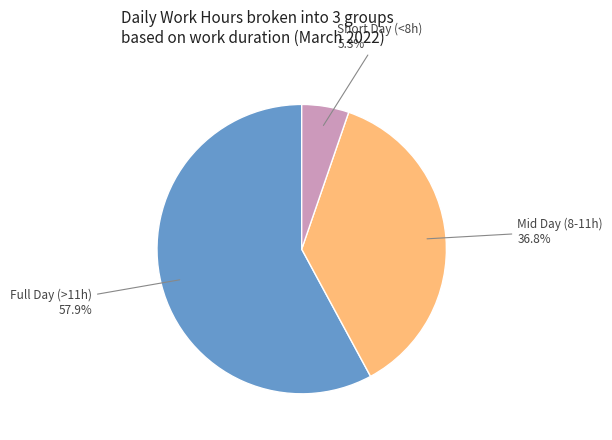

What percentage is NOT represented by Full Day (>11h)?

42.1%